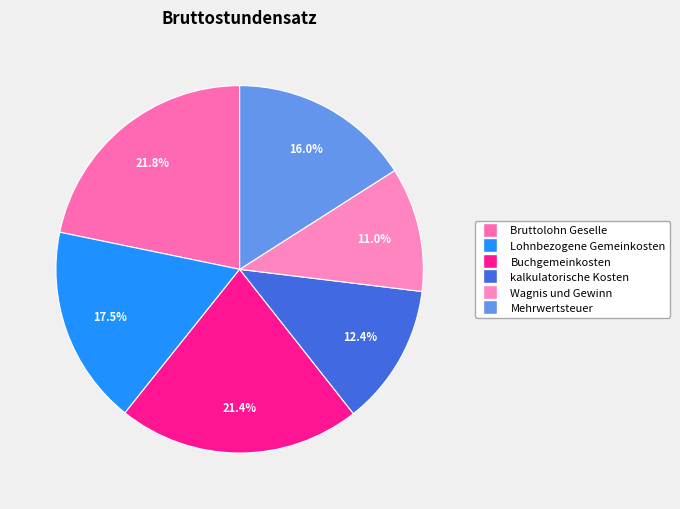

To the nearest percent, what percentage of the pie is kalkulatorische Kosten?

12%